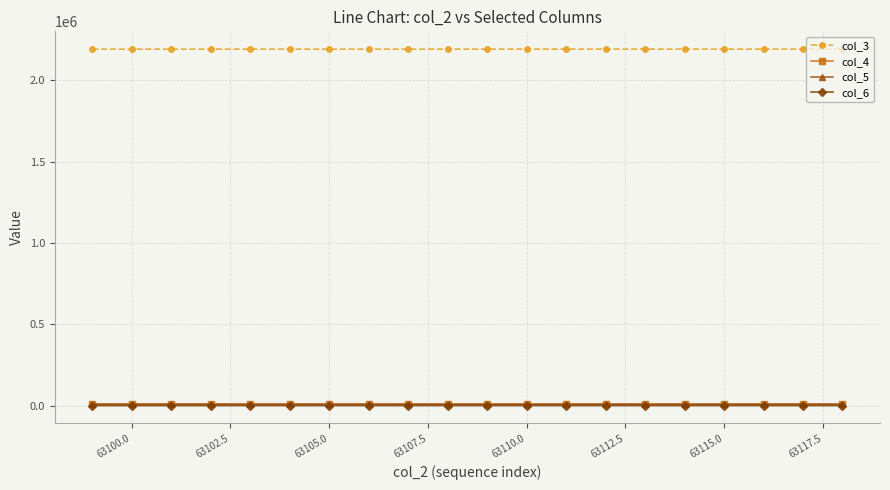

True or false: col_5 and col_3 intersect in this chart.

False